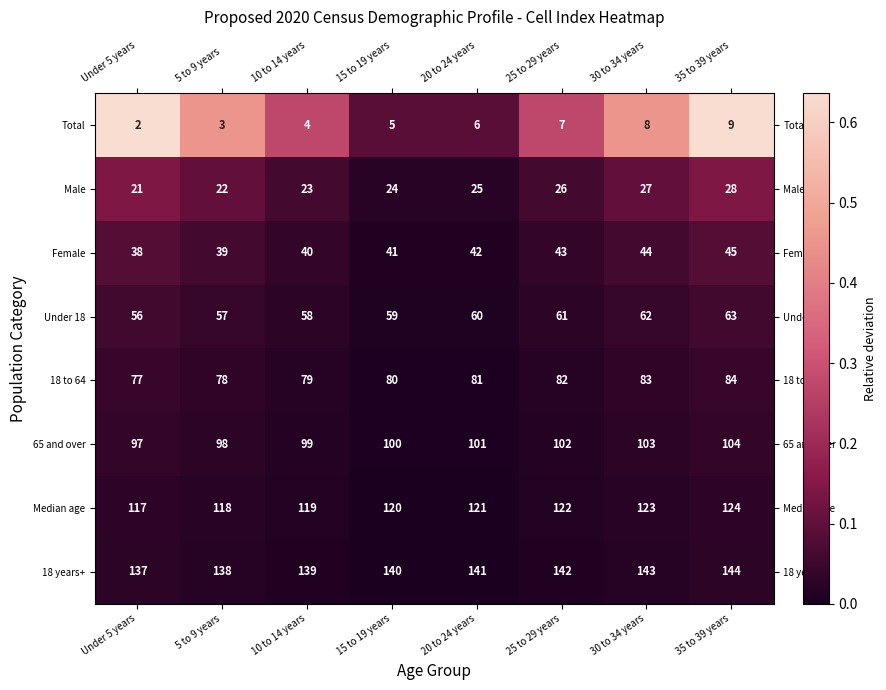

Is it true that Female equals 10 at 20 to 24 years?

False